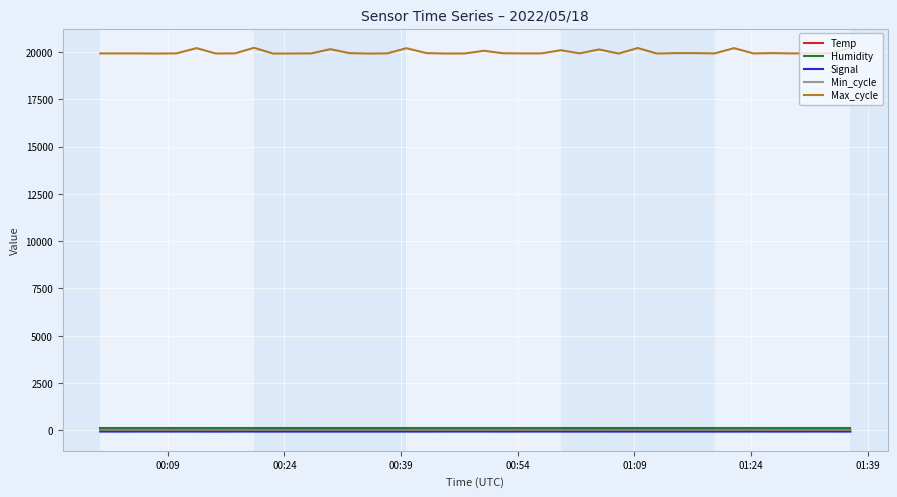

How many values in the Max_cycle series are below 19929?

20